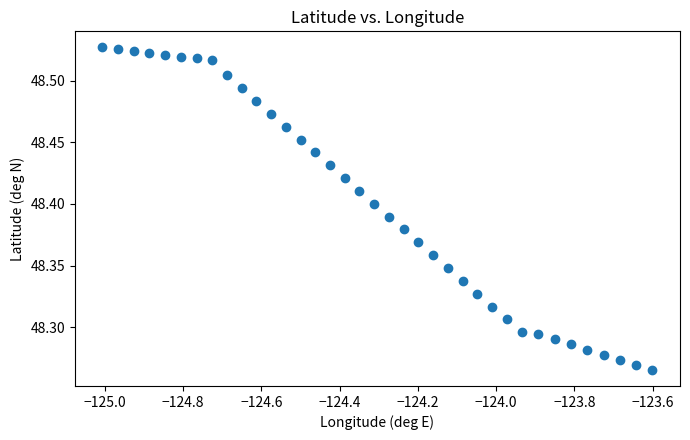

What is the range of Y values (max minus min)?

0.3